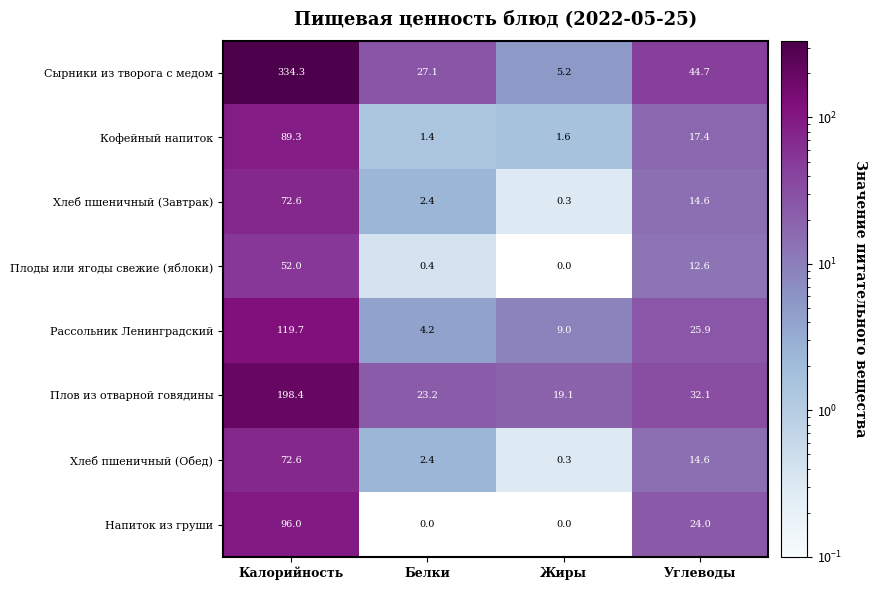

Rank the categories by Хлеб пшеничный (Обед) value from highest to lowest.

Калорийность, Углеводы, Белки, Жиры